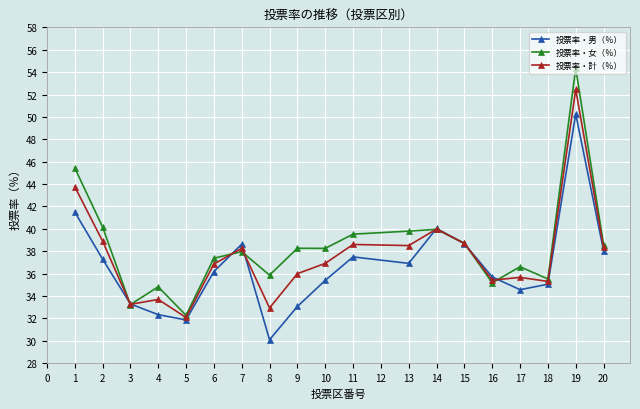

What is the greatest value displayed?

54.3